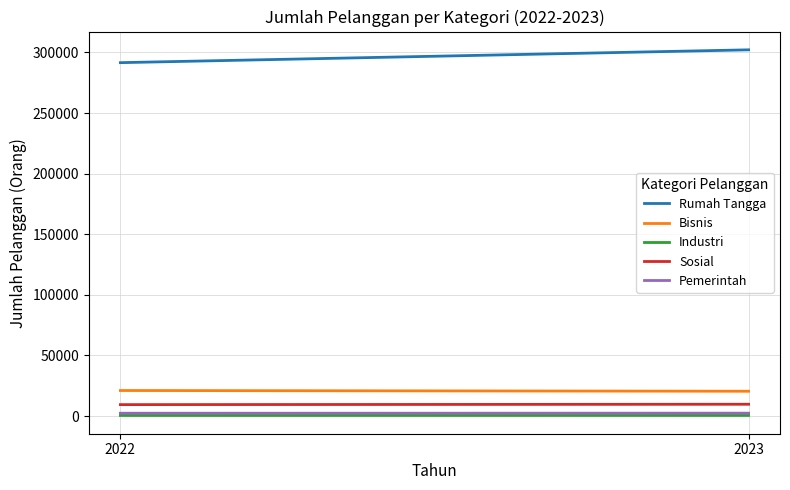

What is the difference between the Sosial values at 2022 and 2023?

302